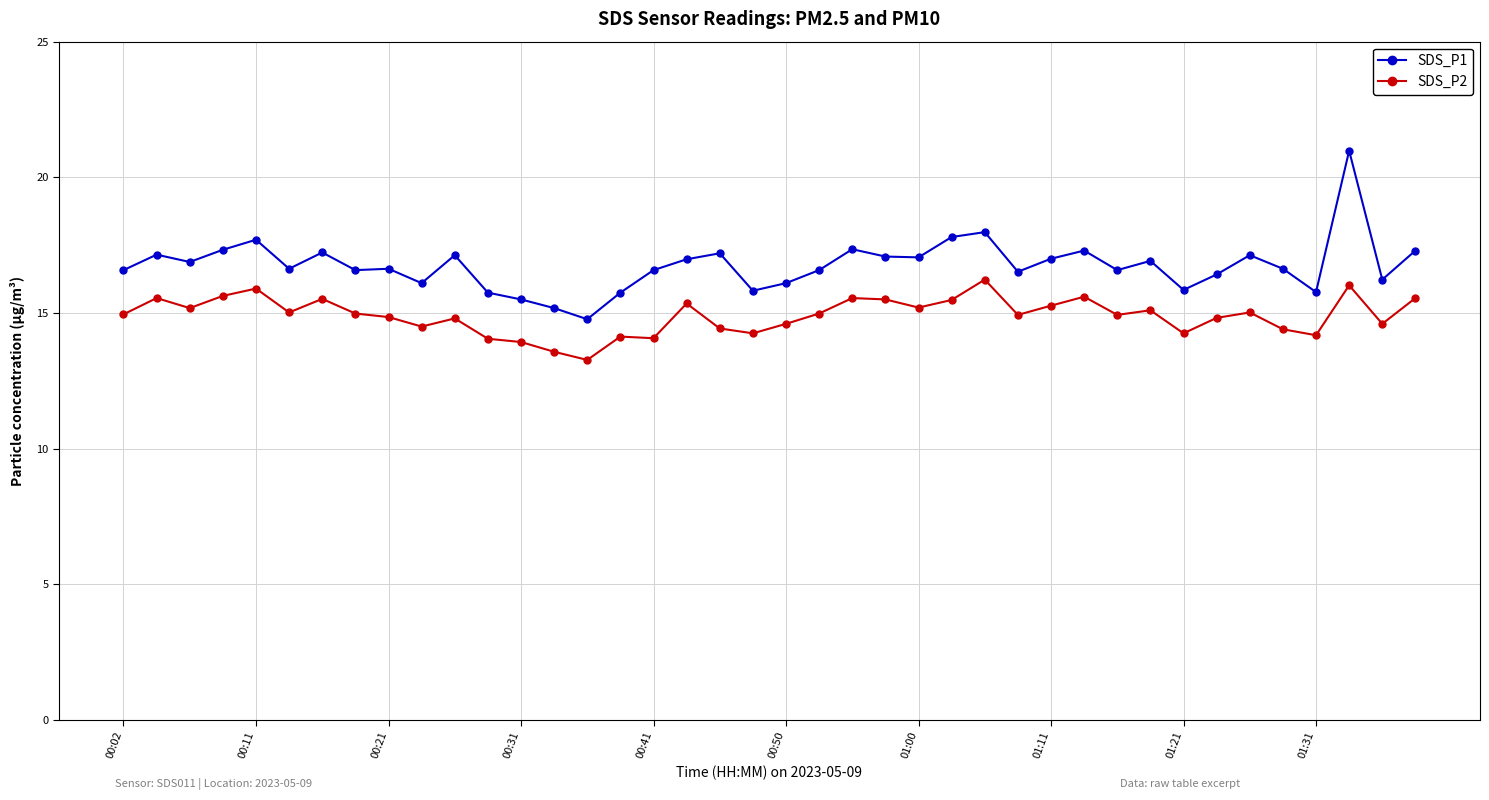

True or false: SDS_P1 and SDS_P2 intersect in this chart.

False